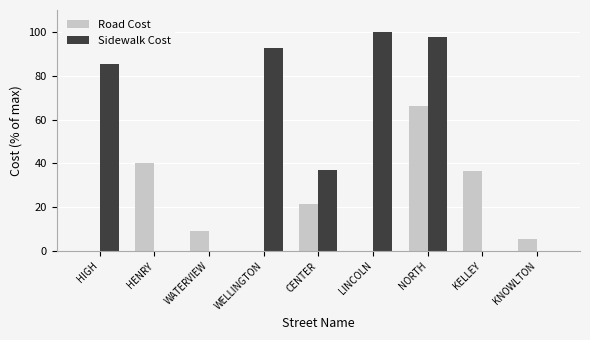

The value of Road Cost at NORTH is 88.3. True or false?

False